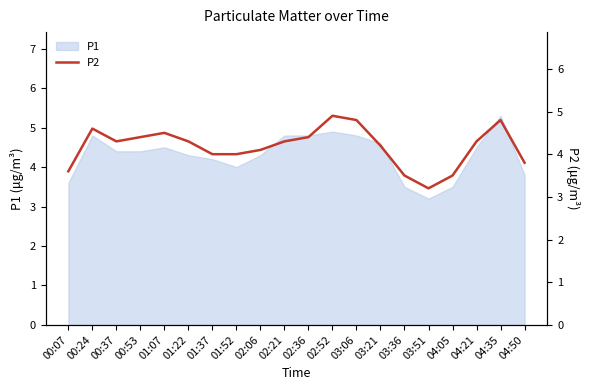

Is it true that P1 equals 3.2 at 03:51?

True